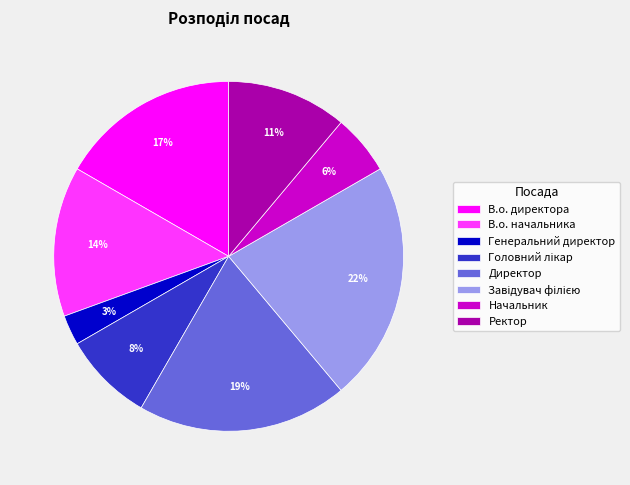

To the nearest percent, what portion does В.о. директора represent?

17%